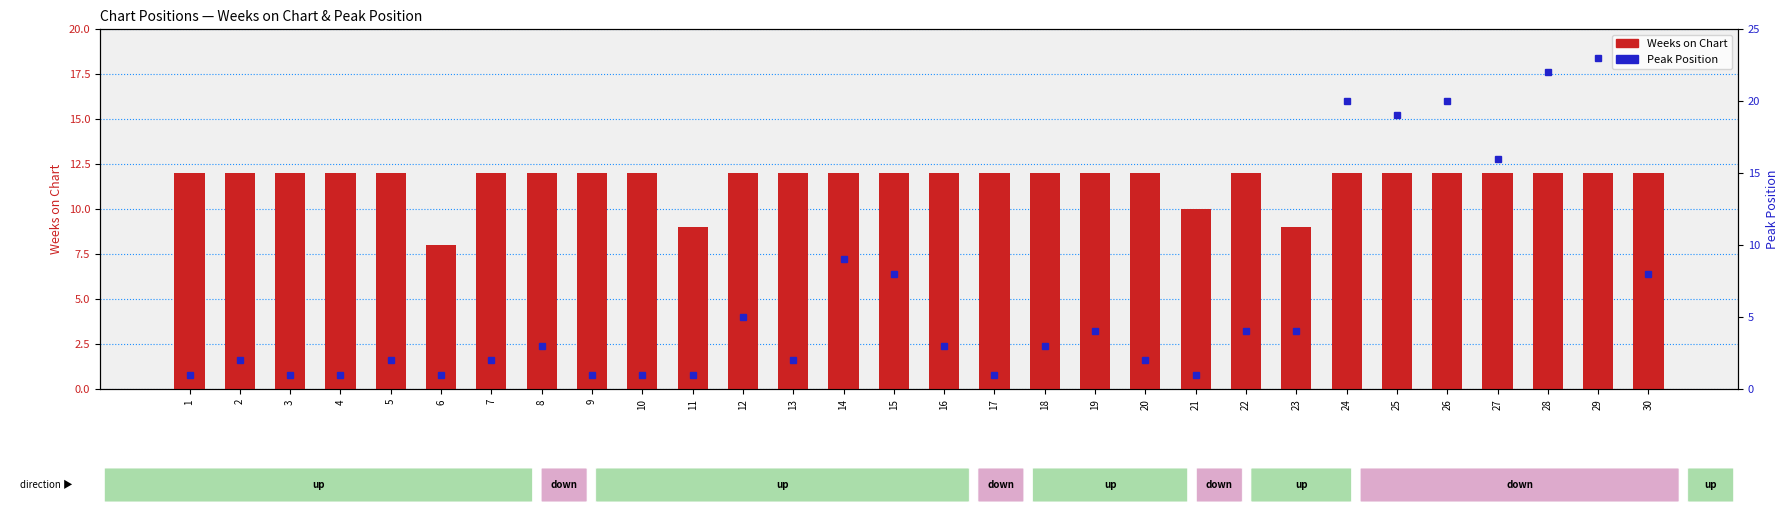

What value does the Weeks on Chart series have at 4?

12